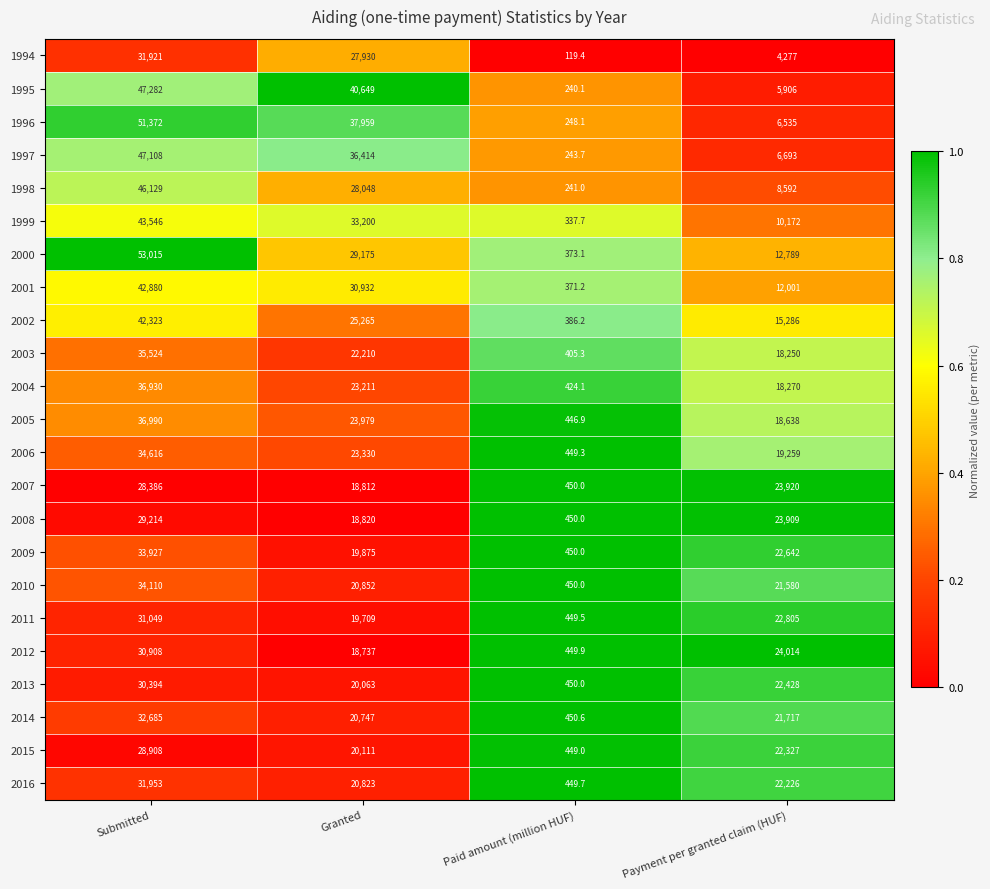

The value of 2009 at Paid amount (million HUF) is 665.8. True or false?

False